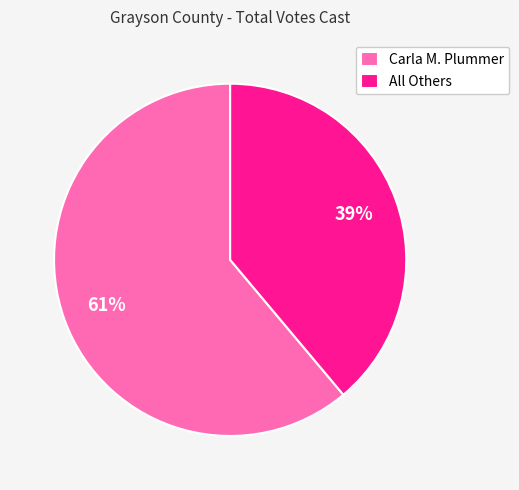

To the nearest percent, what is the average slice percentage?

50%